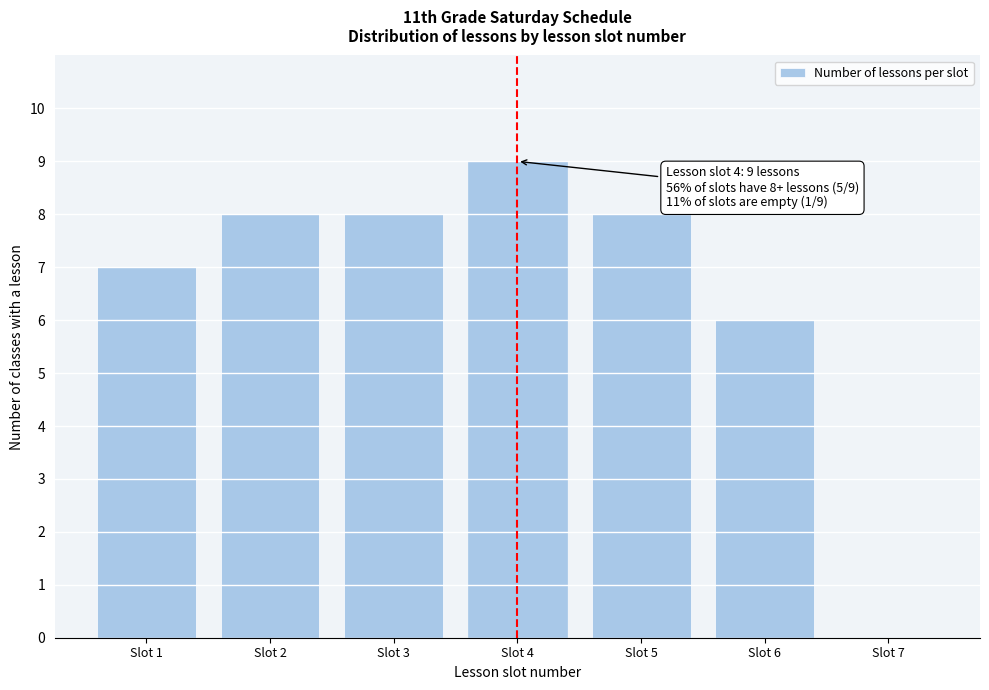

Reading right to left, list all the values displayed in this chart.

Slot 7=0	Slot 6=6	Slot 5=8	Slot 4=9	Slot 3=8	Slot 2=8	Slot 1=7